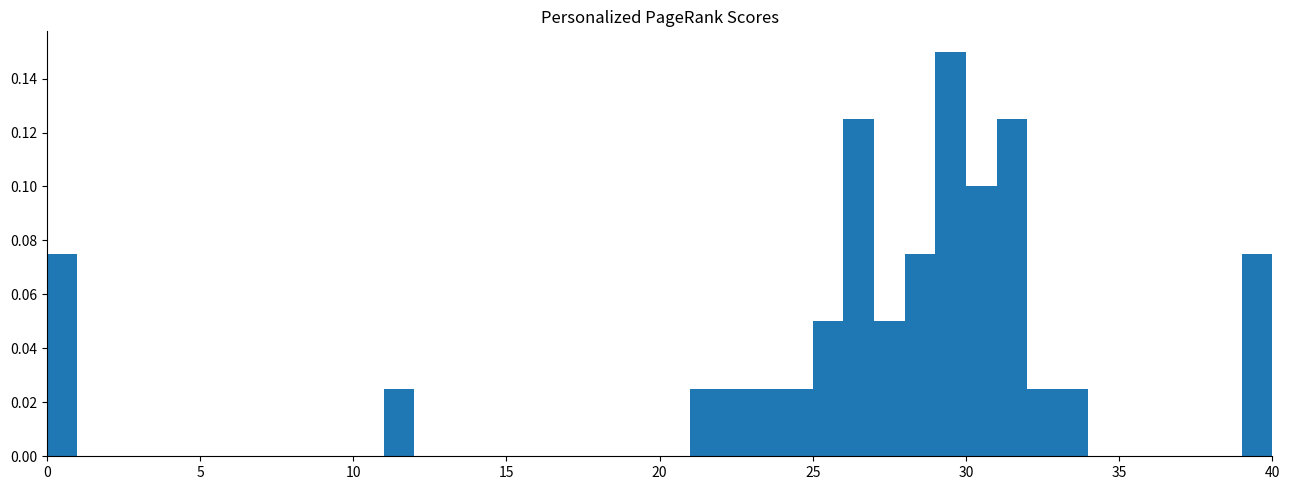

Read against the x-axis, roughly where is the centre of the tallest bar?

29.5